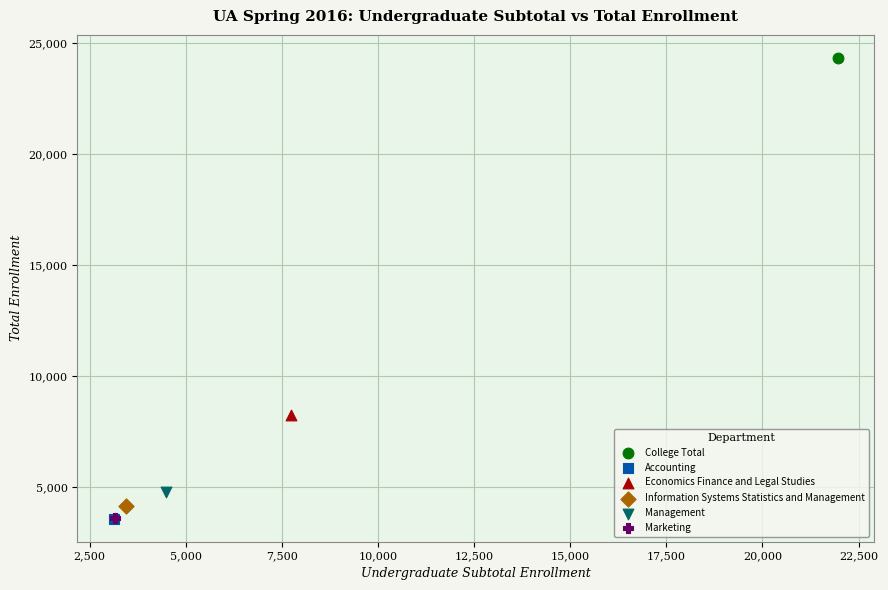

Which series reaches the maximum Y coordinate?

College Total